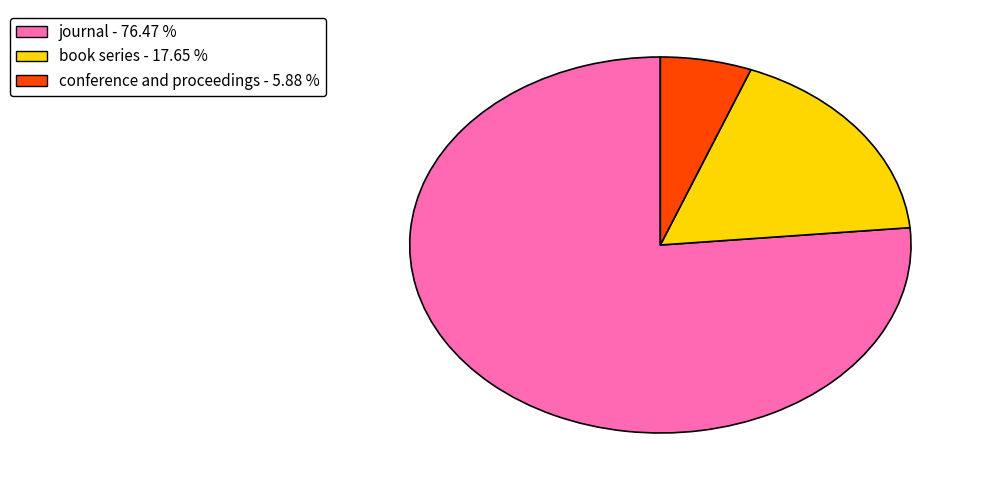

Is it true that book series is 8% of the pie?

False